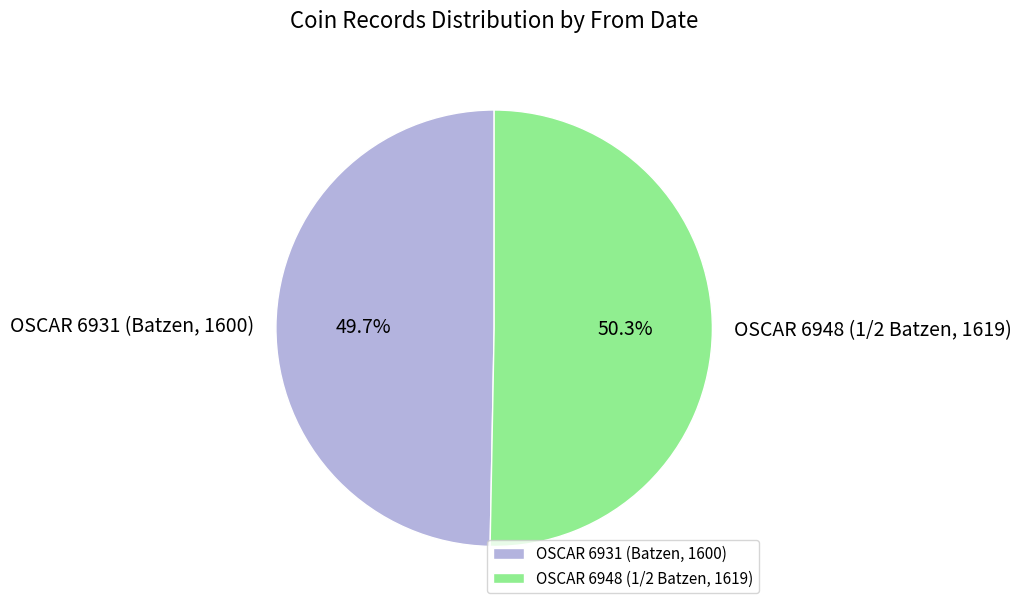

Which slice is the smallest?

OSCAR 6931 (Batzen, 1600)